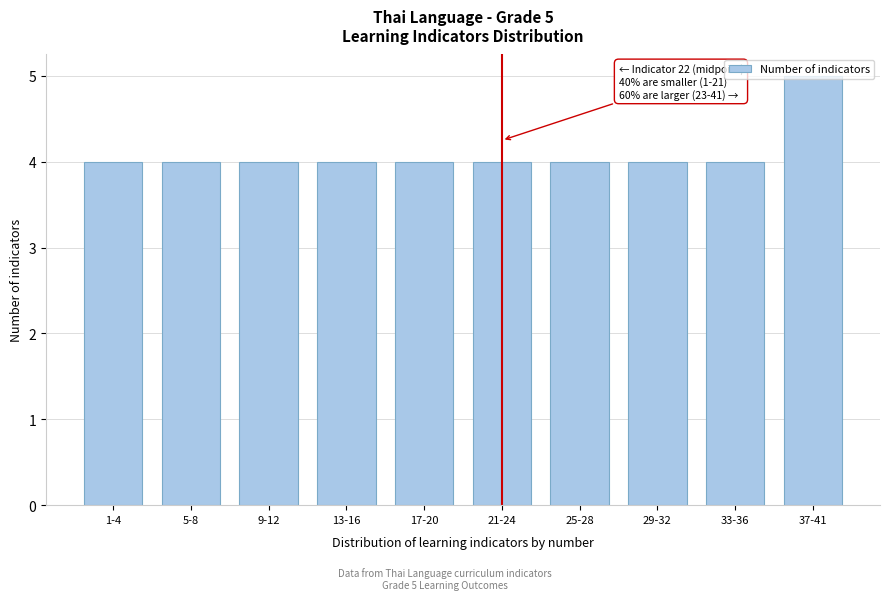

Which category has the highest value across all series?

37-41